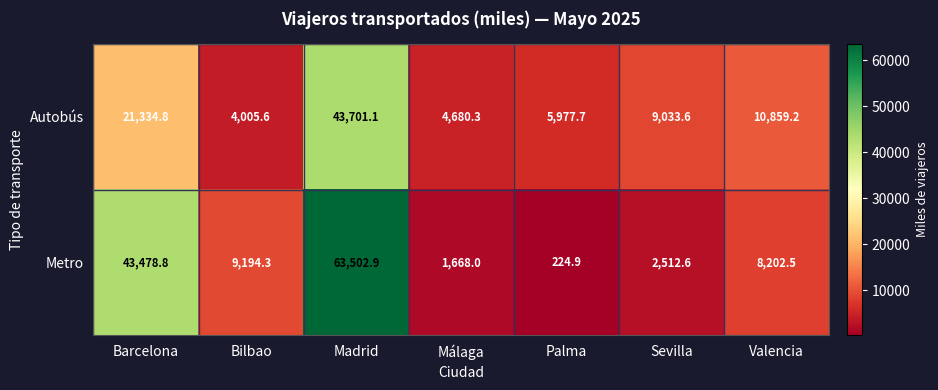

Reading right to left, list all the values displayed in this chart.

Autobús: 10859.2	9033.6	5977.7	4680.3	43701.1	4005.6	21334.8
Metro: 8202.5	2512.6	224.9	1668.0	63502.9	9194.3	43478.8